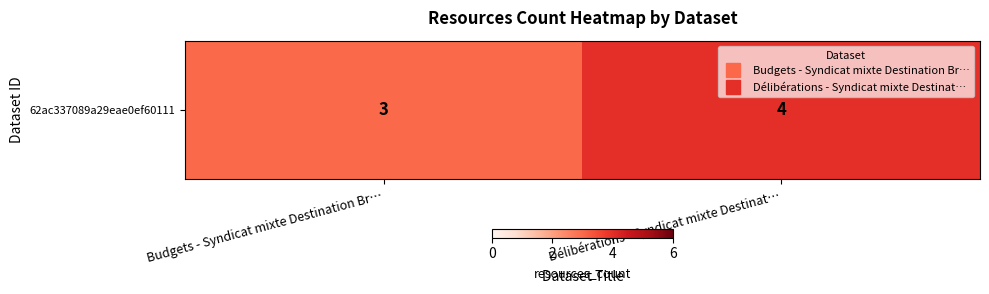

How many distinct data groups are displayed?

1